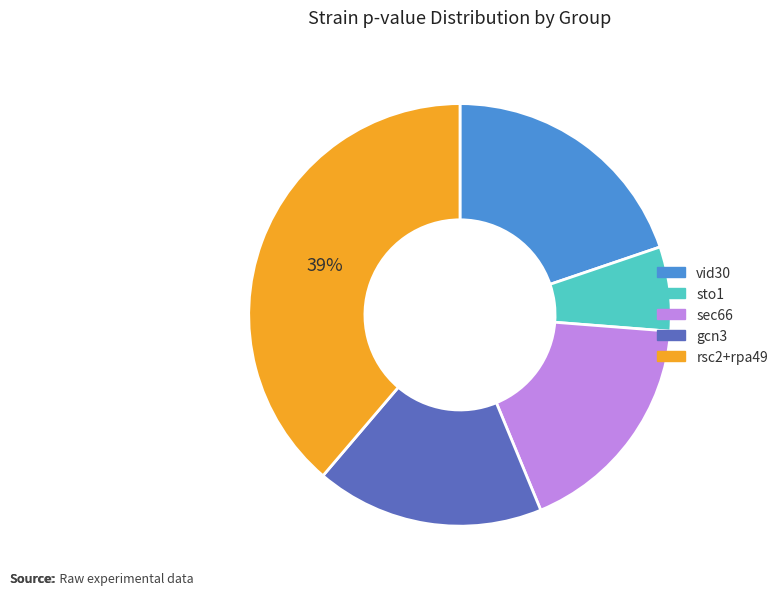

Count the number of slices in the pie.

5